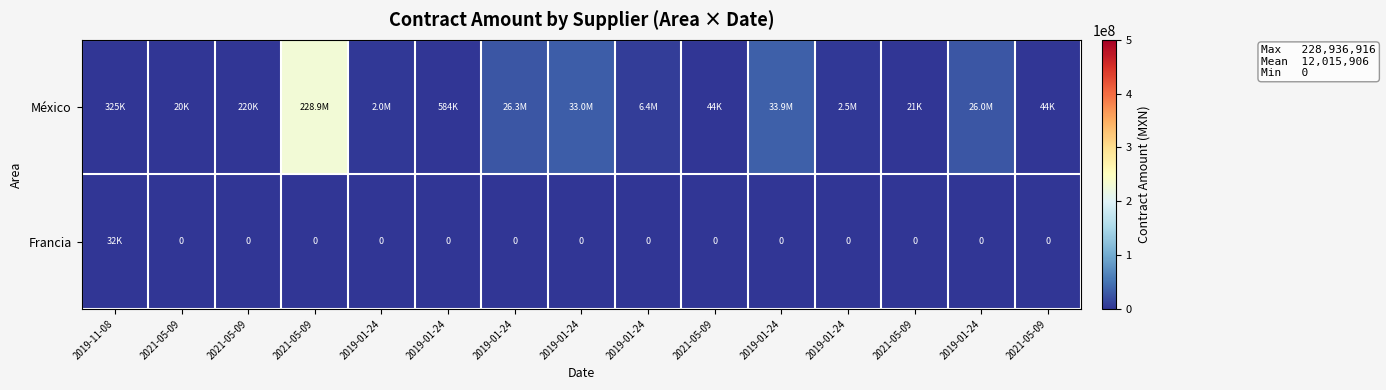

Rank the series by their average value, from highest to lowest.

México, Francia